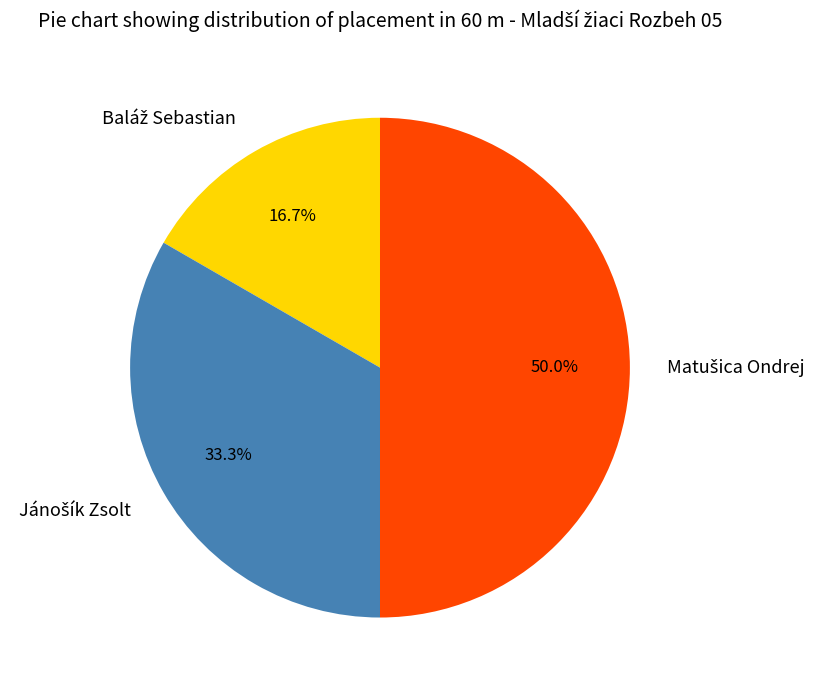

How many segments does this pie chart have?

3